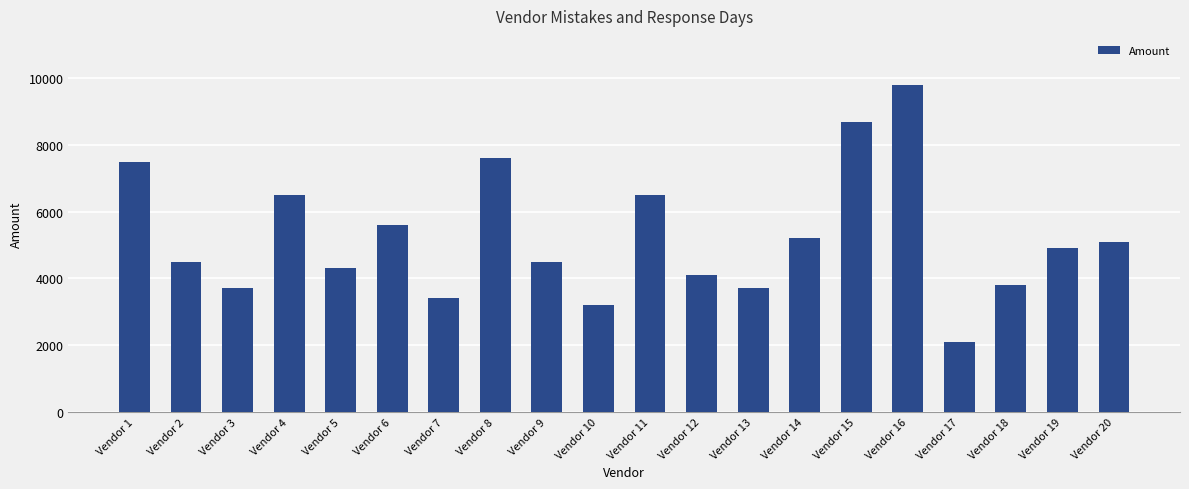

Reading left to right, transcribe all the data shown in this chart.

Vendor 1=7500	Vendor 2=4500	Vendor 3=3700	Vendor 4=6500	Vendor 5=4300	Vendor 6=5600	Vendor 7=3400	Vendor 8=7600	Vendor 9=4500	Vendor 10=3200	Vendor 11=6500	Vendor 12=4100	Vendor 13=3700	Vendor 14=5200	Vendor 15=8700	Vendor 16=9800	Vendor 17=2100	Vendor 18=3800	Vendor 19=4900	Vendor 20=5100